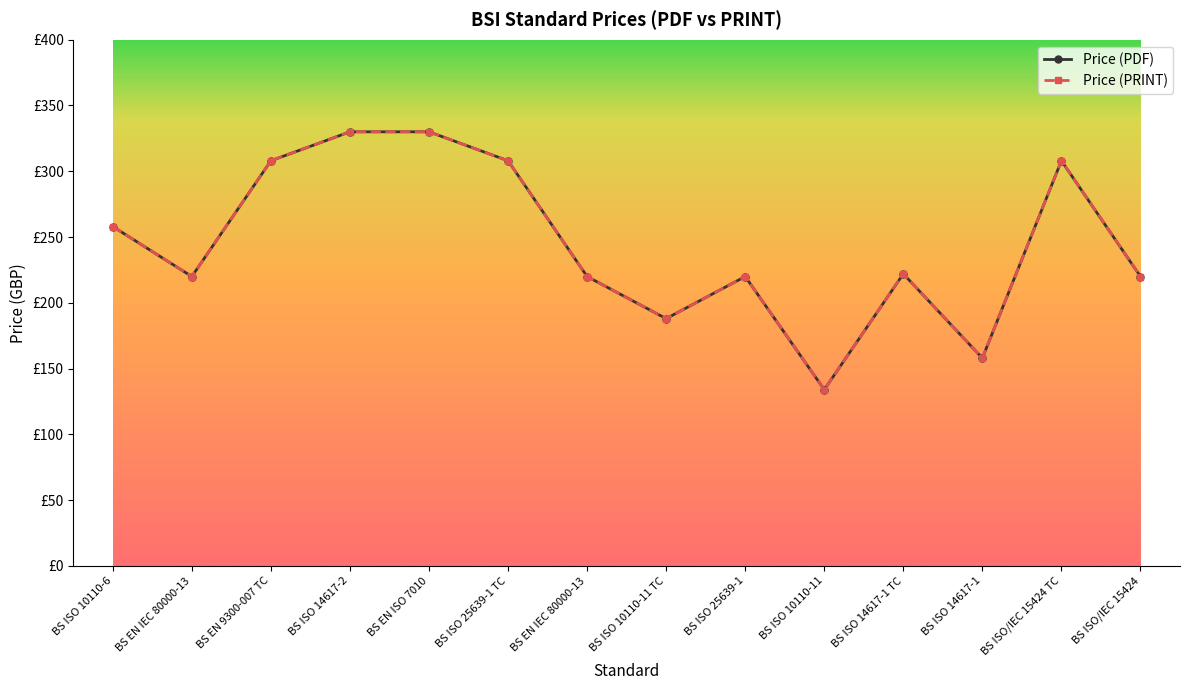

Rank the series by their maximum value, from lowest to highest.

Price (PDF), Price (PRINT)